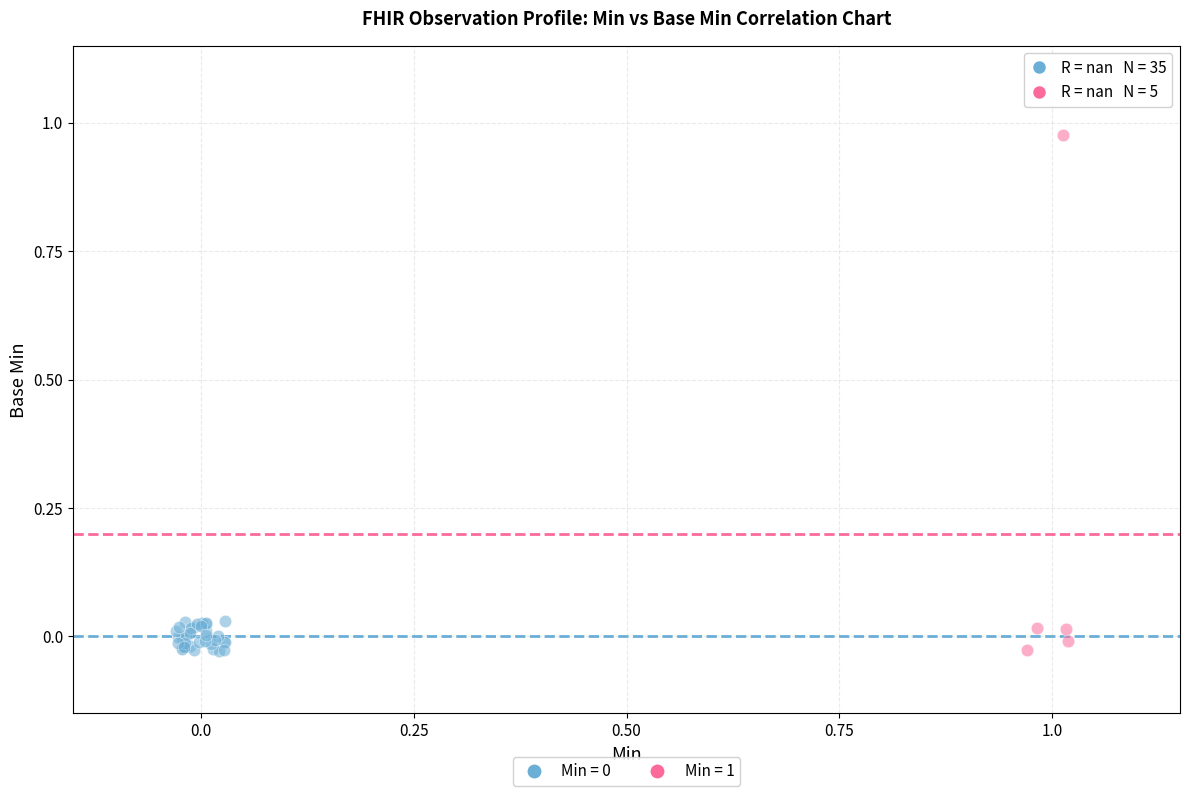

Which series has the largest Y range (max minus min)?

Min = 1